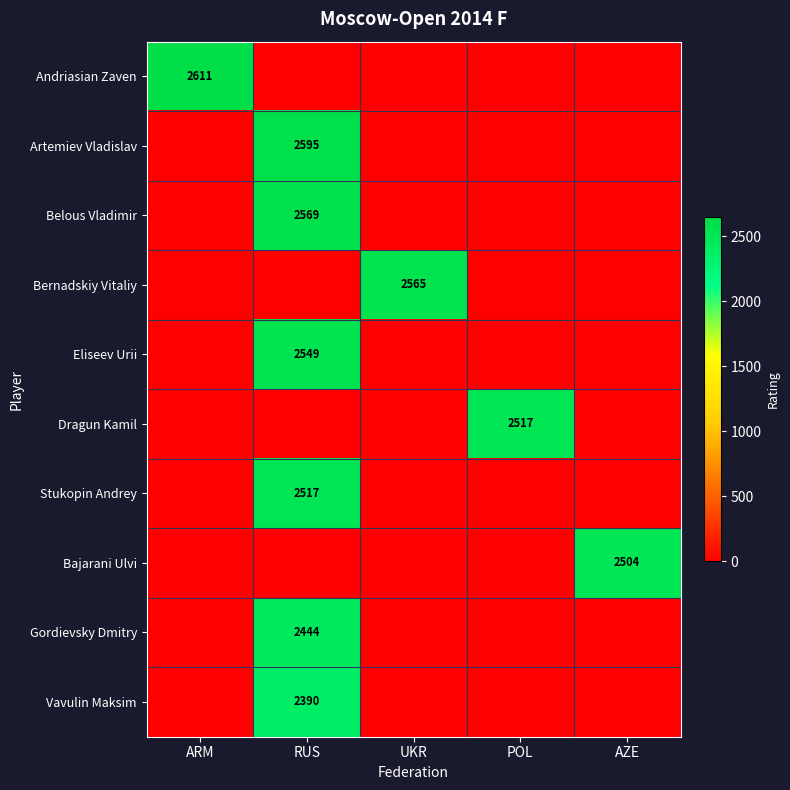

List the series in order of their peak value, lowest first.

Vavulin Maksim, Gordievsky Dmitry, Bajarani Ulvi, Dragun Kamil, Stukopin Andrey, Eliseev Urii, Bernadskiy Vitaliy, Belous Vladimir, Artemiev Vladislav, Andriasian Zaven